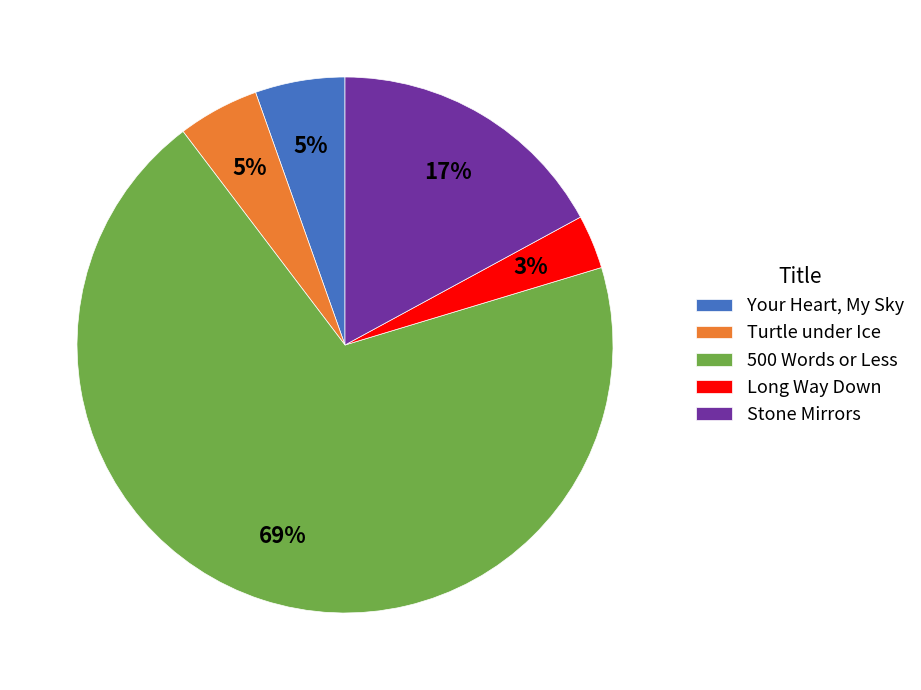

To the nearest percent, what portion does Long Way Down represent?

3%